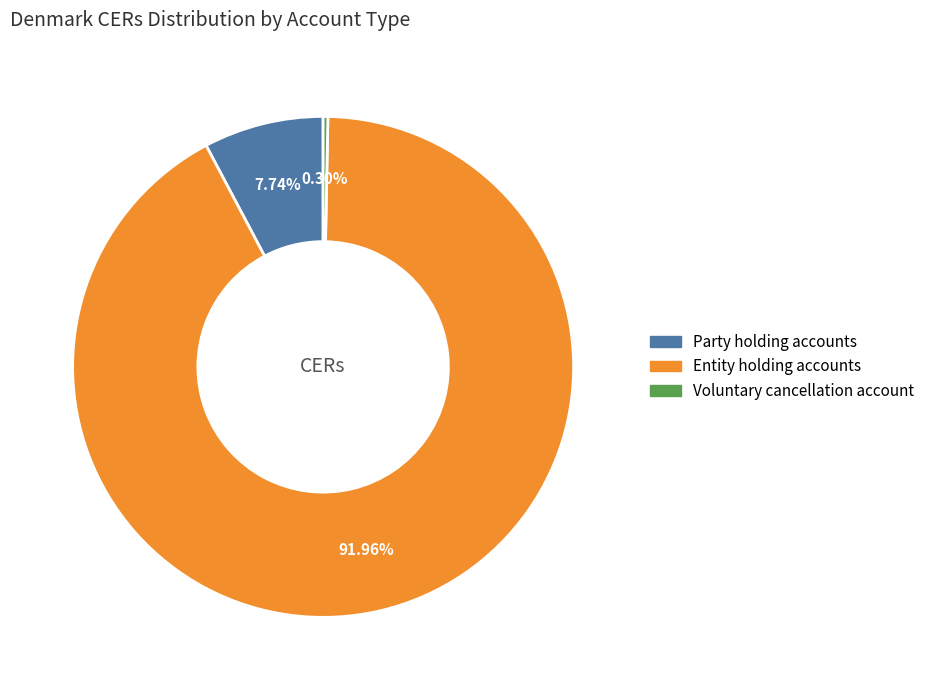

Which has a higher value, Party holding accounts or Entity holding accounts?

Entity holding accounts